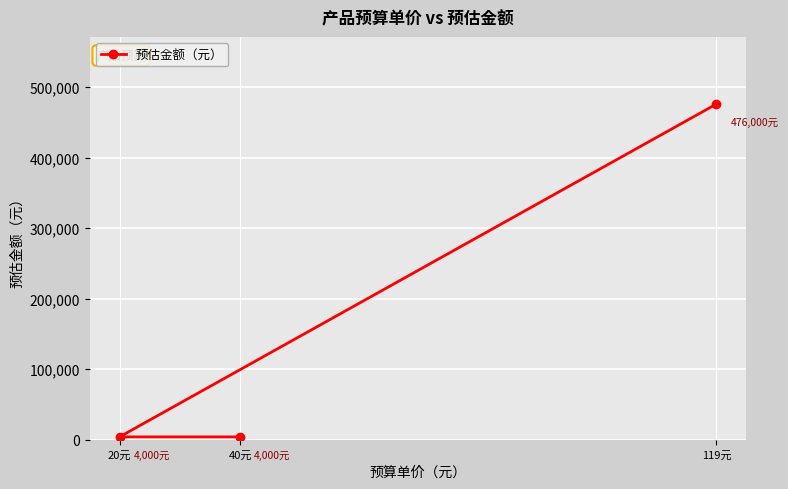

Reading left to right, what are all the values shown in this chart?

4000	4000	476000